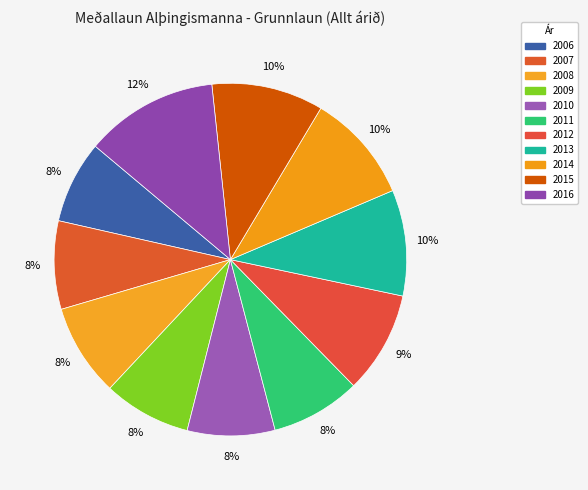

Is there a majority slice in this chart?

No